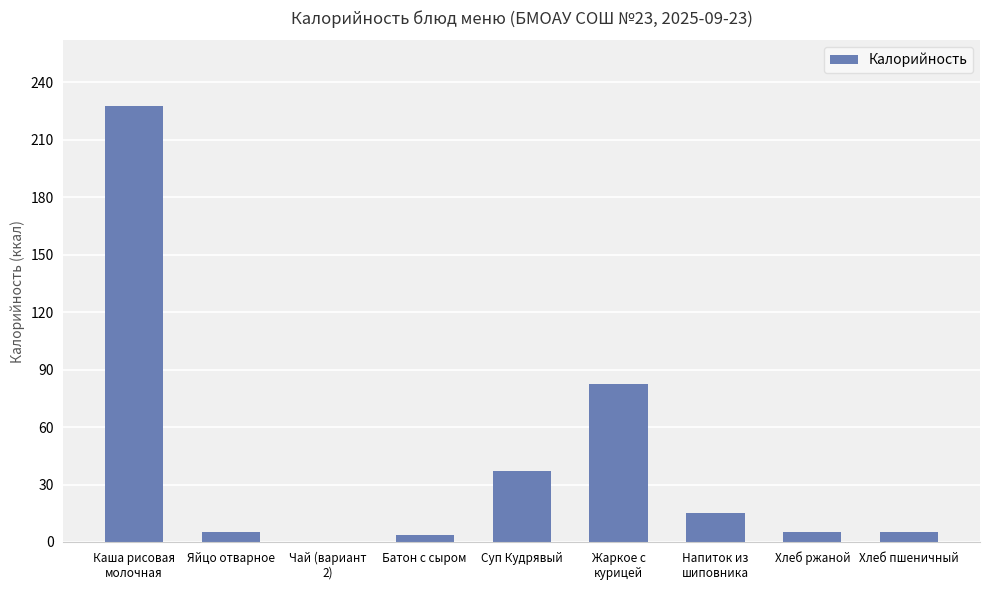

True or false: the data shows 51.9 at Суп Кудрявый.

False